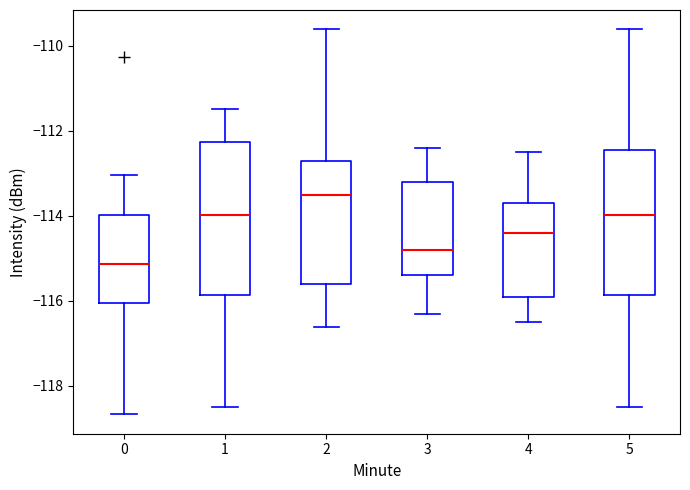

Reading left to right, read every box against the y-axis: the position of its median line, the range the box covers, and the ends of its whiskers. The values are not printed on the chart, so give them approximately, as read against the axis.

0: median -115.2, box -116.0 to -114.0, whiskers -118.6 to -113.0
1: median -114.0, box -115.8 to -112.2, whiskers -118.4 to -111.4
2: median -113.4, box -115.6 to -112.6, whiskers -116.6 to -109.6
3: median -114.8, box -115.4 to -113.2, whiskers -116.2 to -112.4
4: median -114.4, box -115.8 to -113.6, whiskers -116.4 to -112.4
5: median -114.0, box -115.8 to -112.4, whiskers -118.4 to -109.6